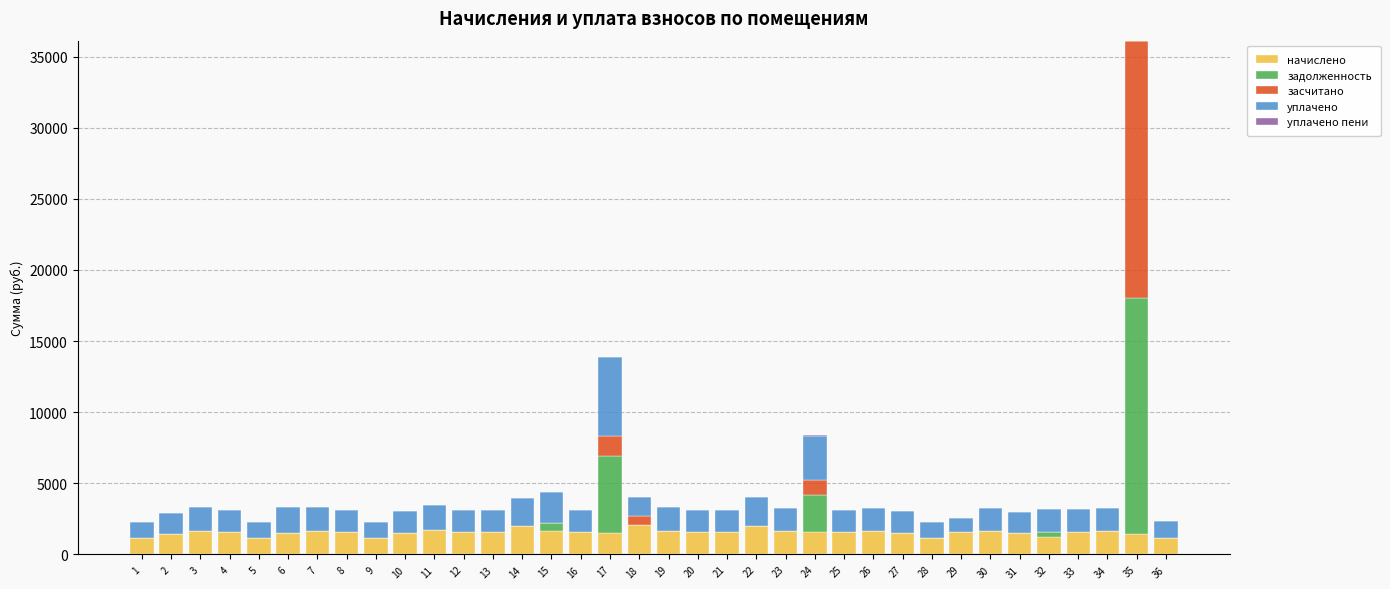

At which category is the sum across all series the highest?

35